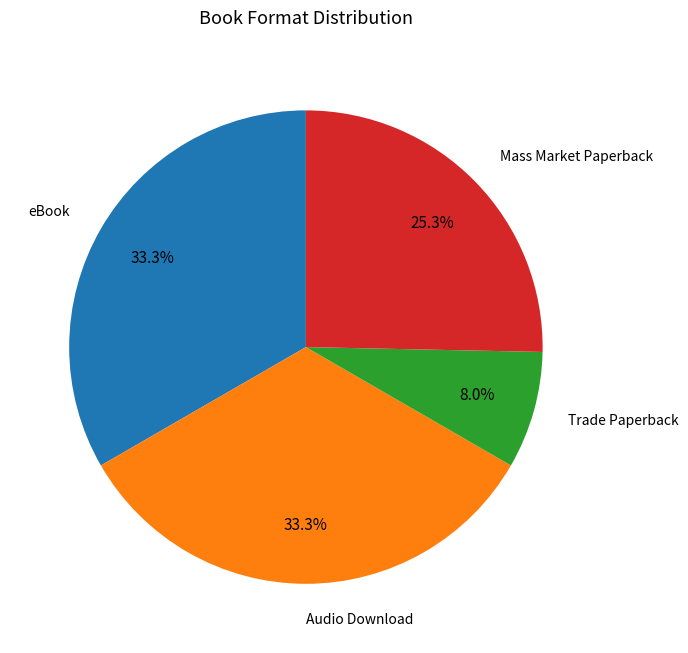

Does eBook account for over 50% of the chart?

No